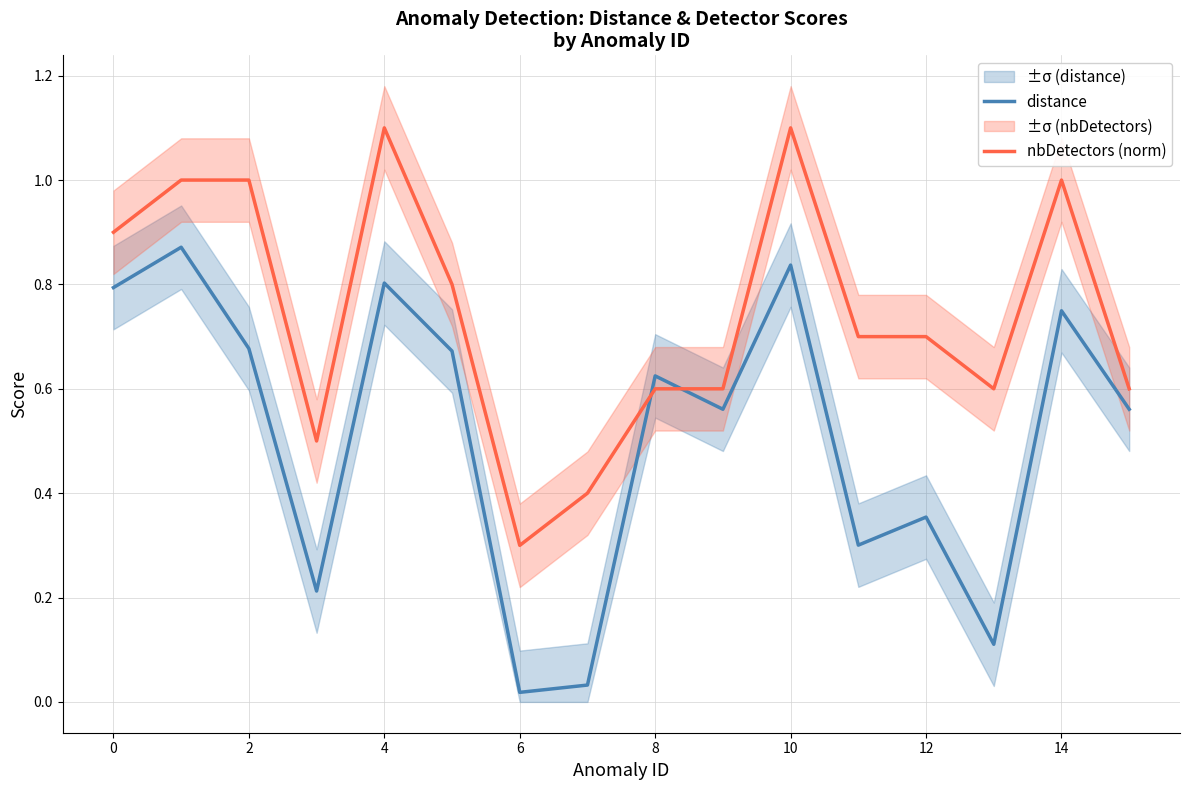

What are all the series names shown in the legend?

distance, nbDetectors (norm)